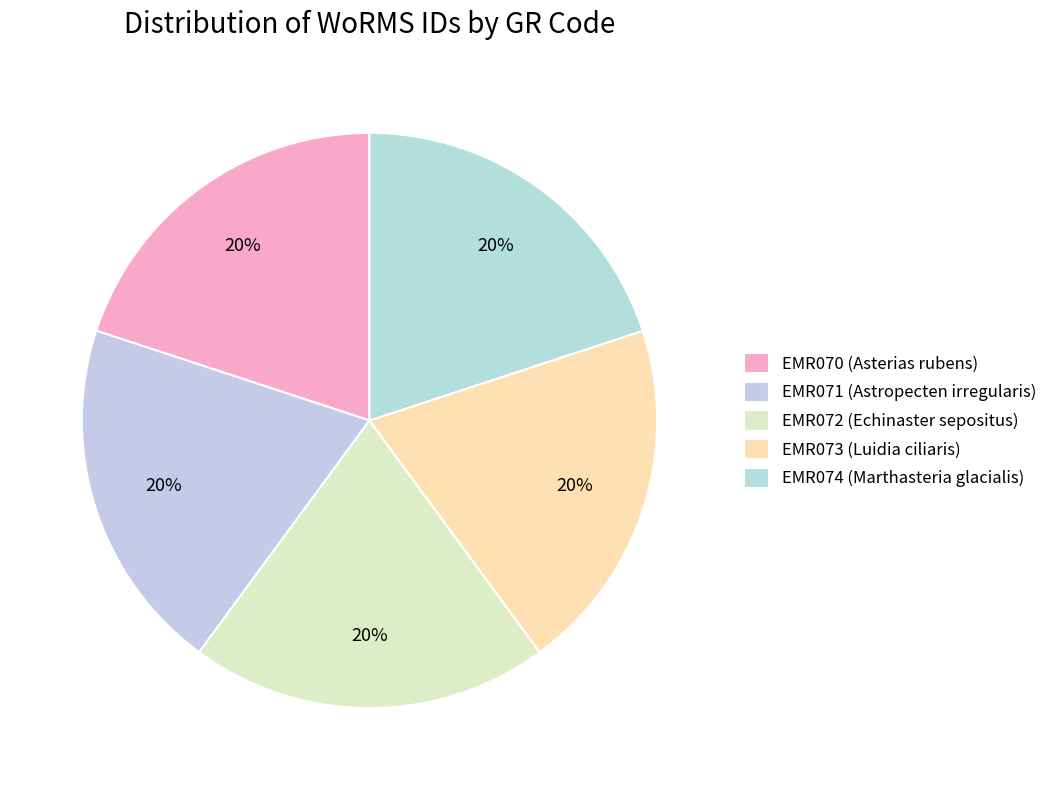

Approximately how many times larger is the value at EMR074 compared to EMR072?

1.0